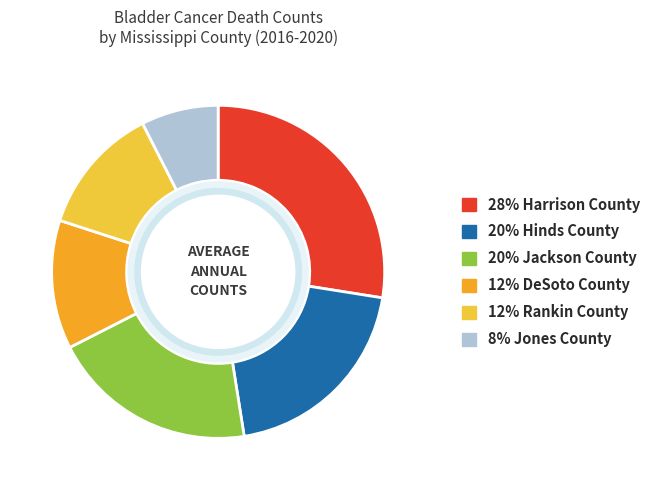

Combined, do 20% Hinds County and 28% Harrison County account for over 50%?

No